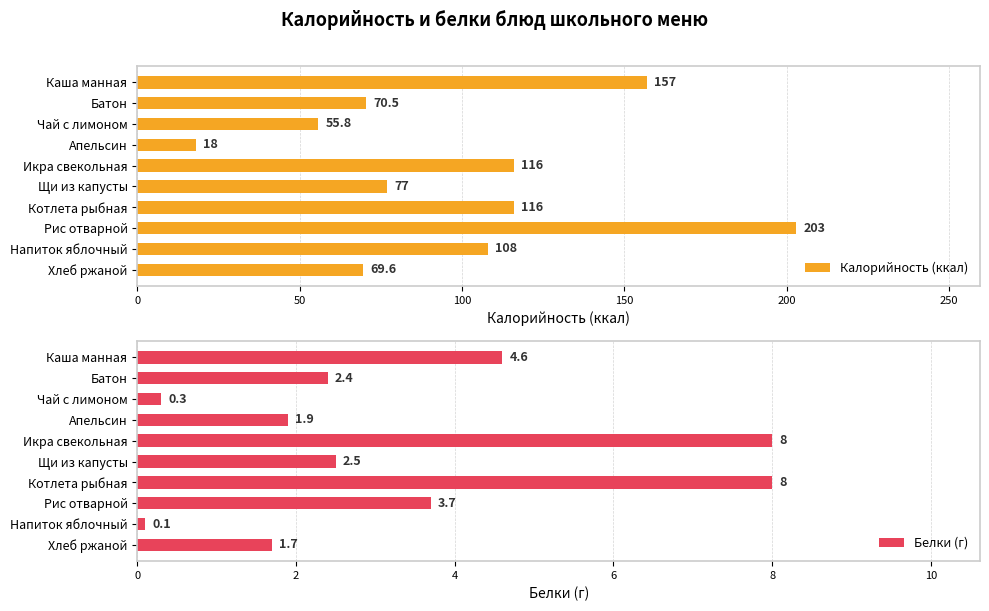

How many values in the Белки (г) series exceed 2?

6